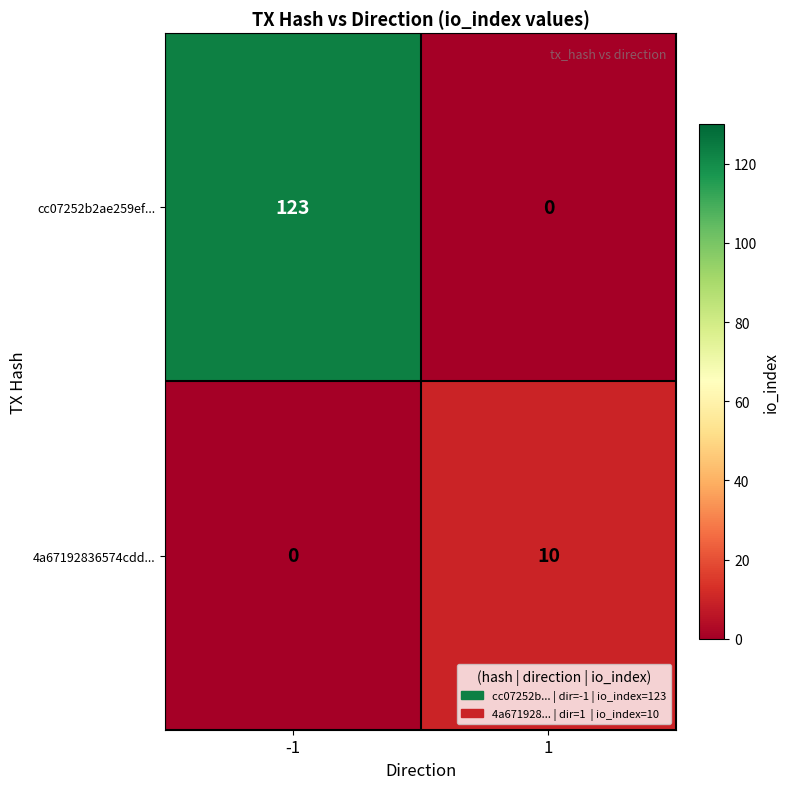

What is the difference between the cc07252b2ae259ef... values at 1 and -1?

123